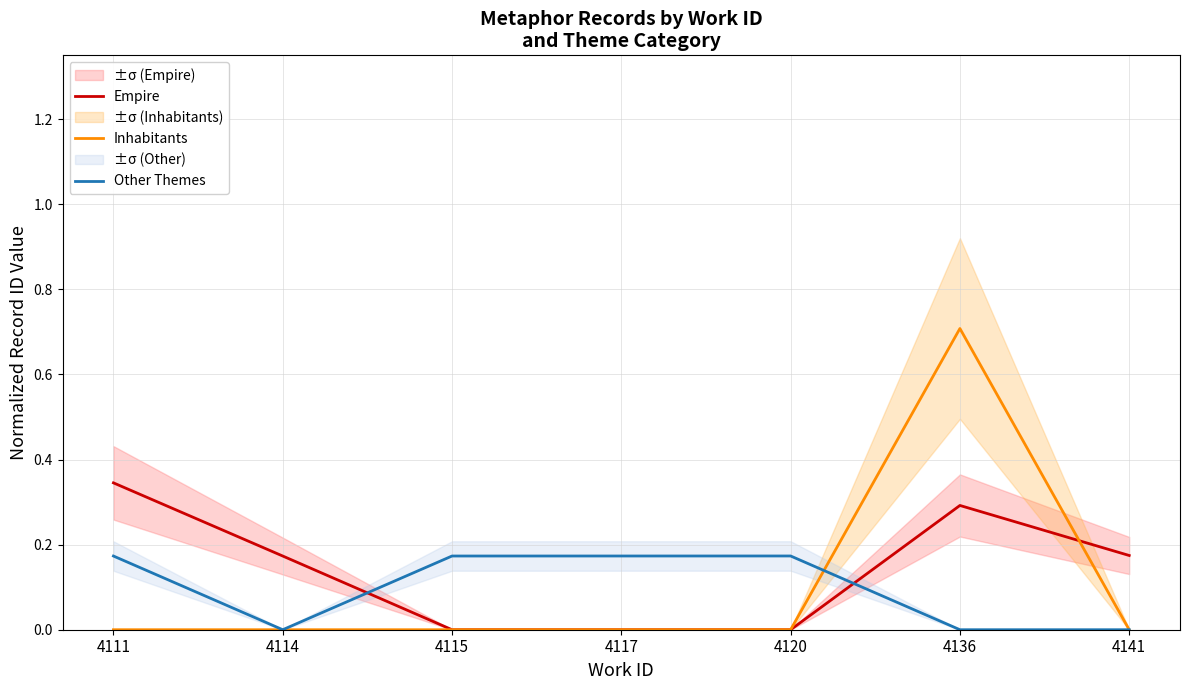

What is the difference between the maximum and minimum values in the Other Themes series?

0.2